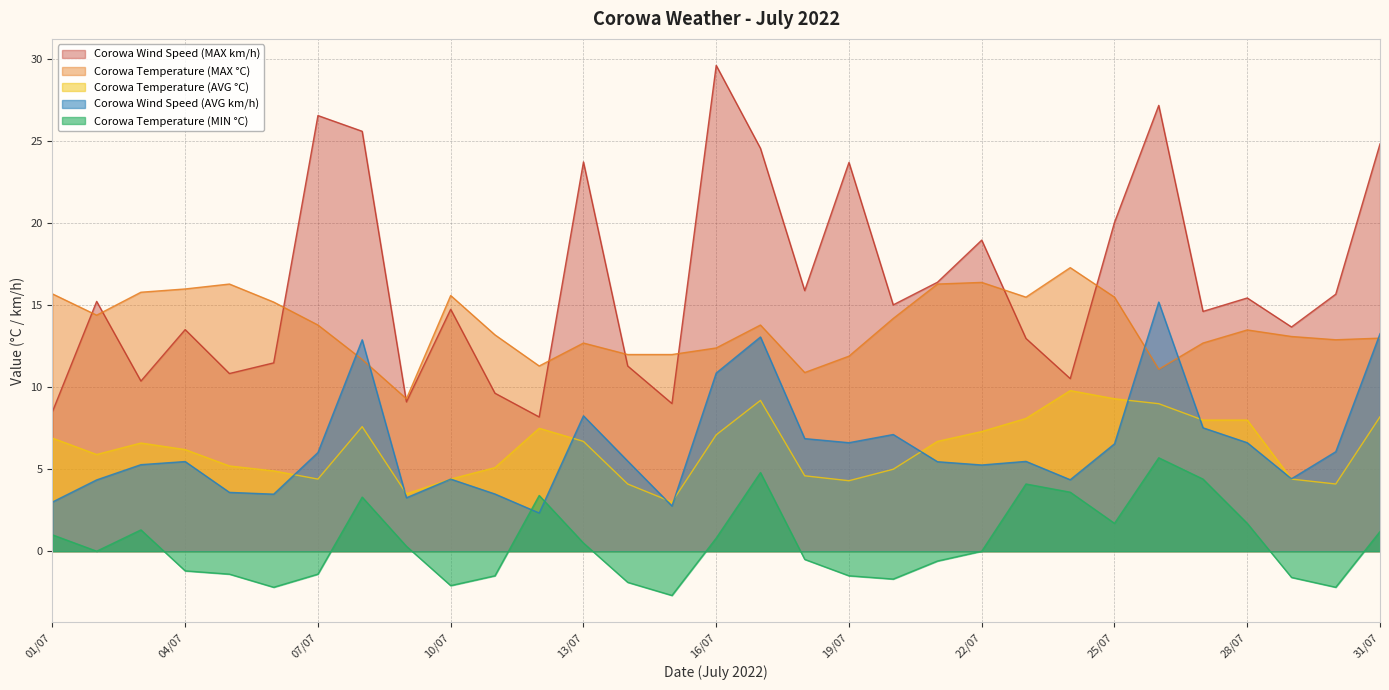

What is the difference between the second highest and minimum values in the Corowa Wind Speed (AVG km/h) series?

10.9